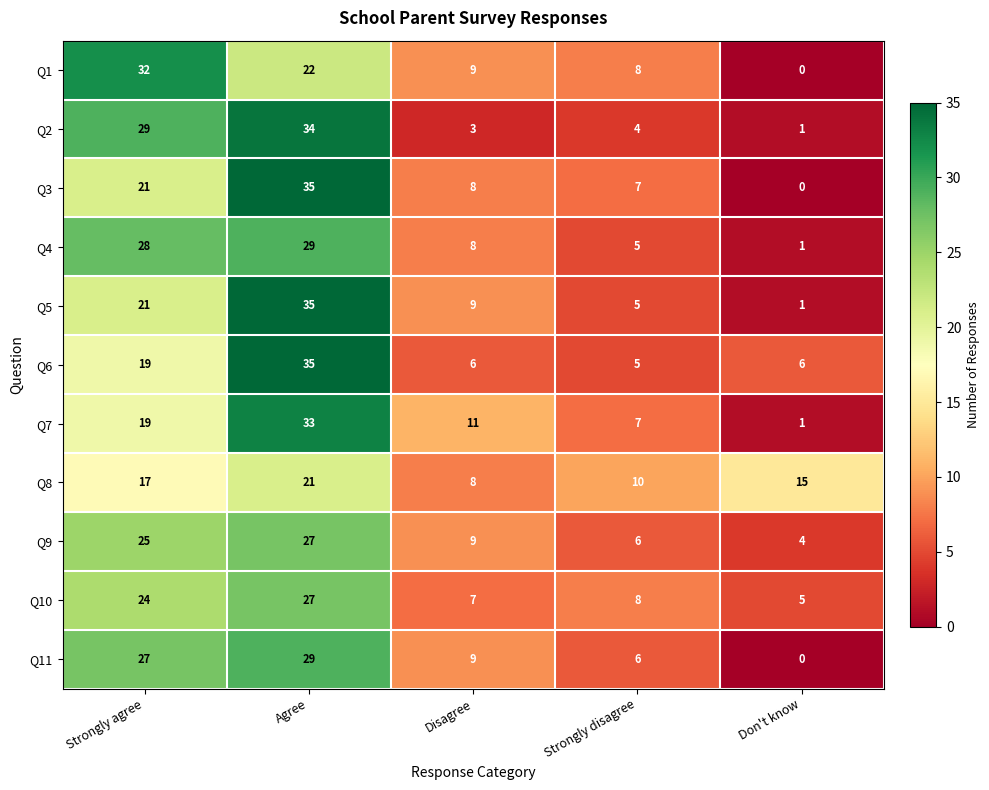

Which series has the widest spread of values?

Q3